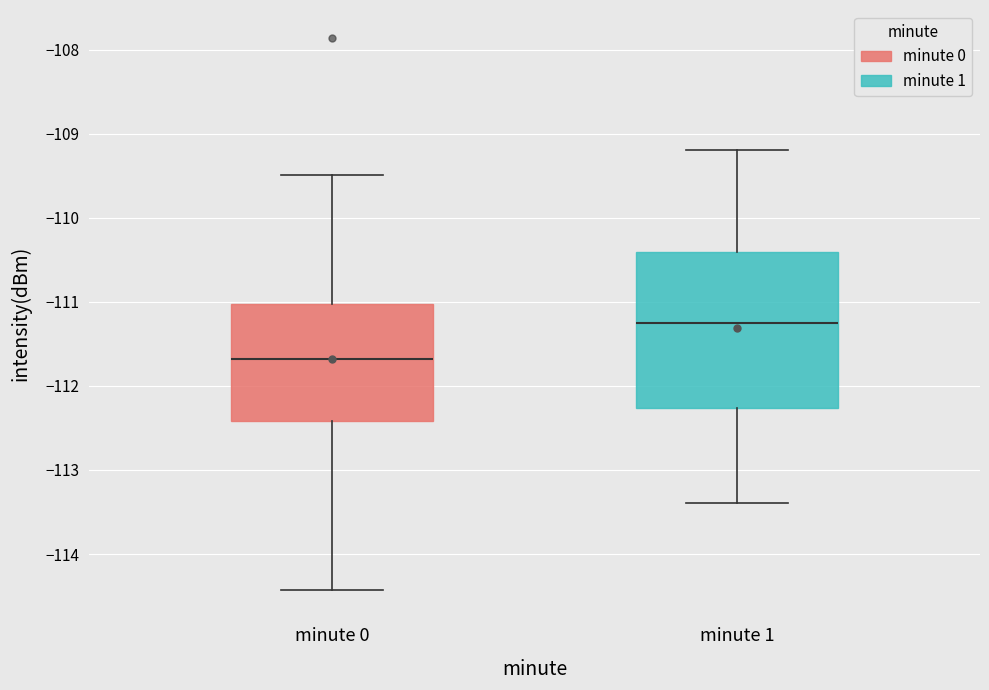

Which box is the tallest, from its lower edge to its upper edge?

minute 1